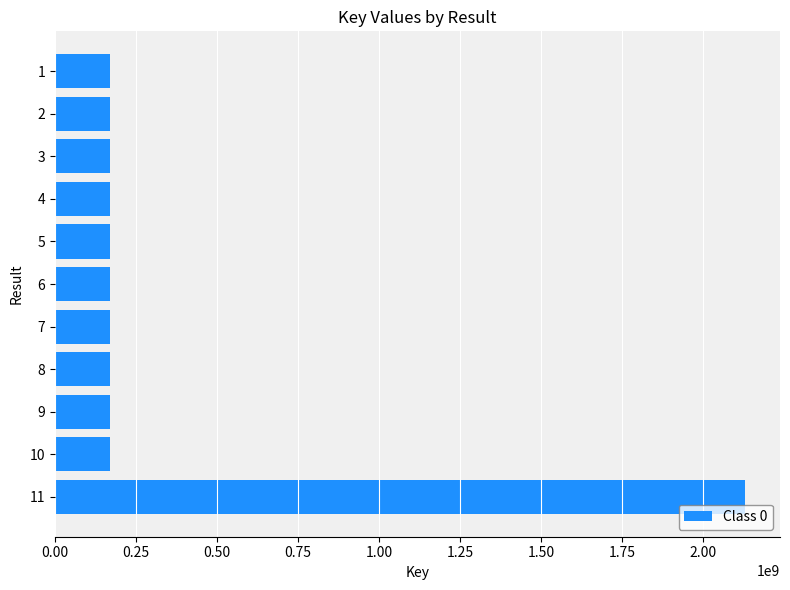

Is it true that the value at 2 is 171825061?

True